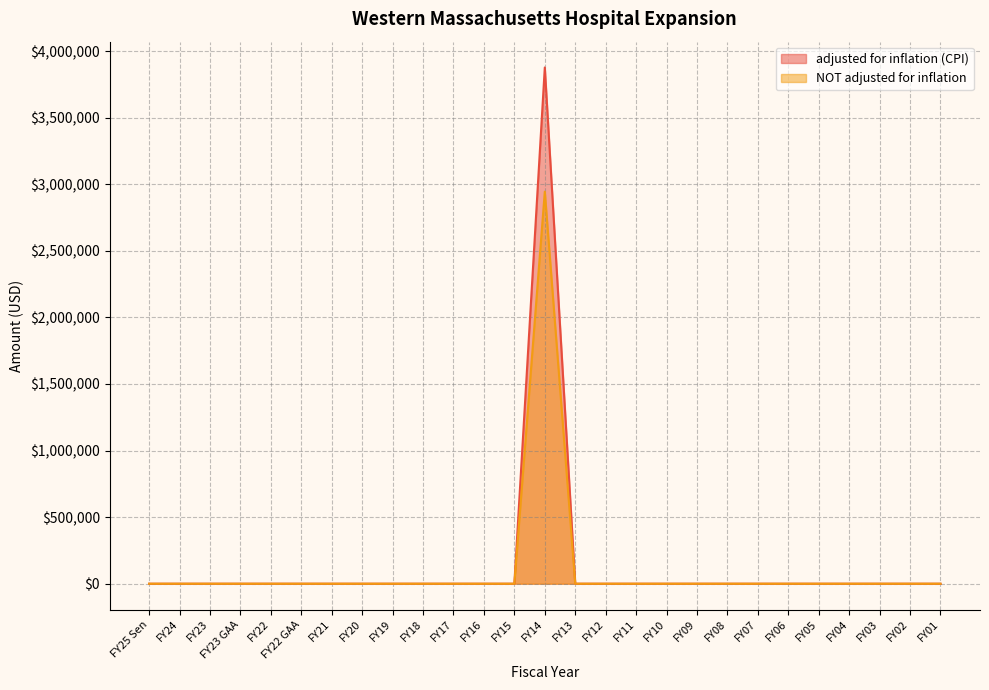

At which label does adjusted for inflation (CPI) reach its minimum?

FY25 Sen